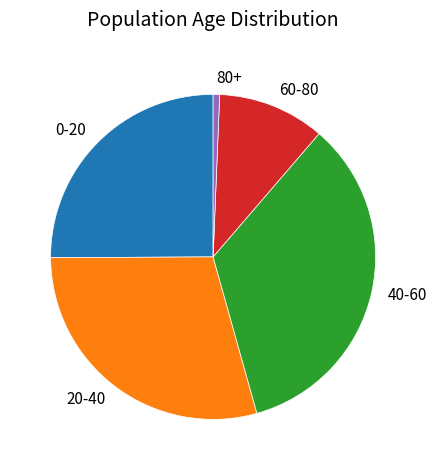

Between 0-20 and 60-80, which is larger?

0-20